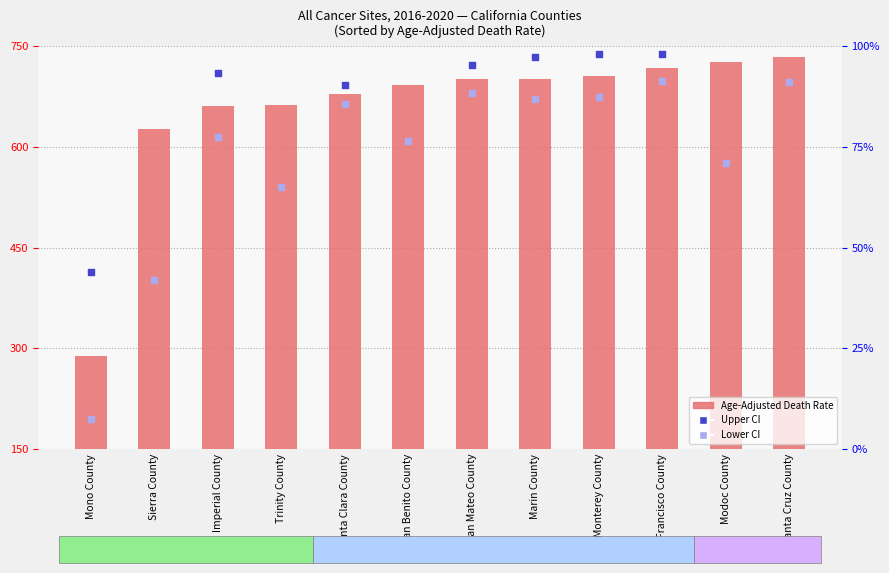

Which series has the largest total across all categories?

Upper CI